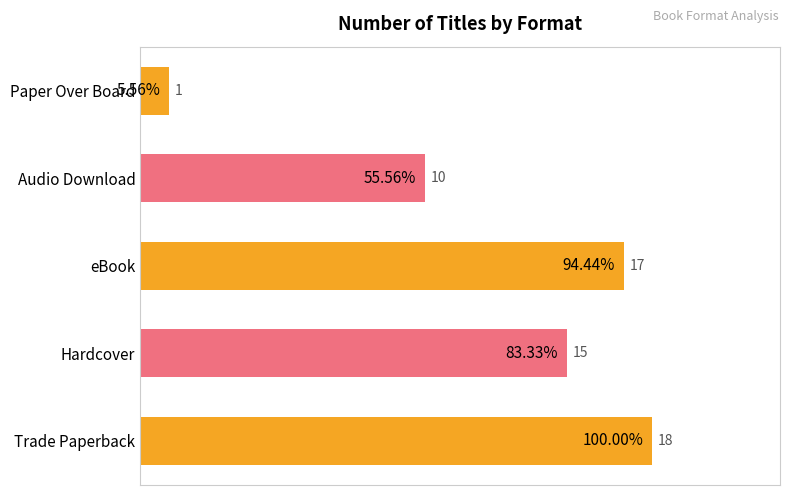

What is the difference between the maximum and minimum values?

17